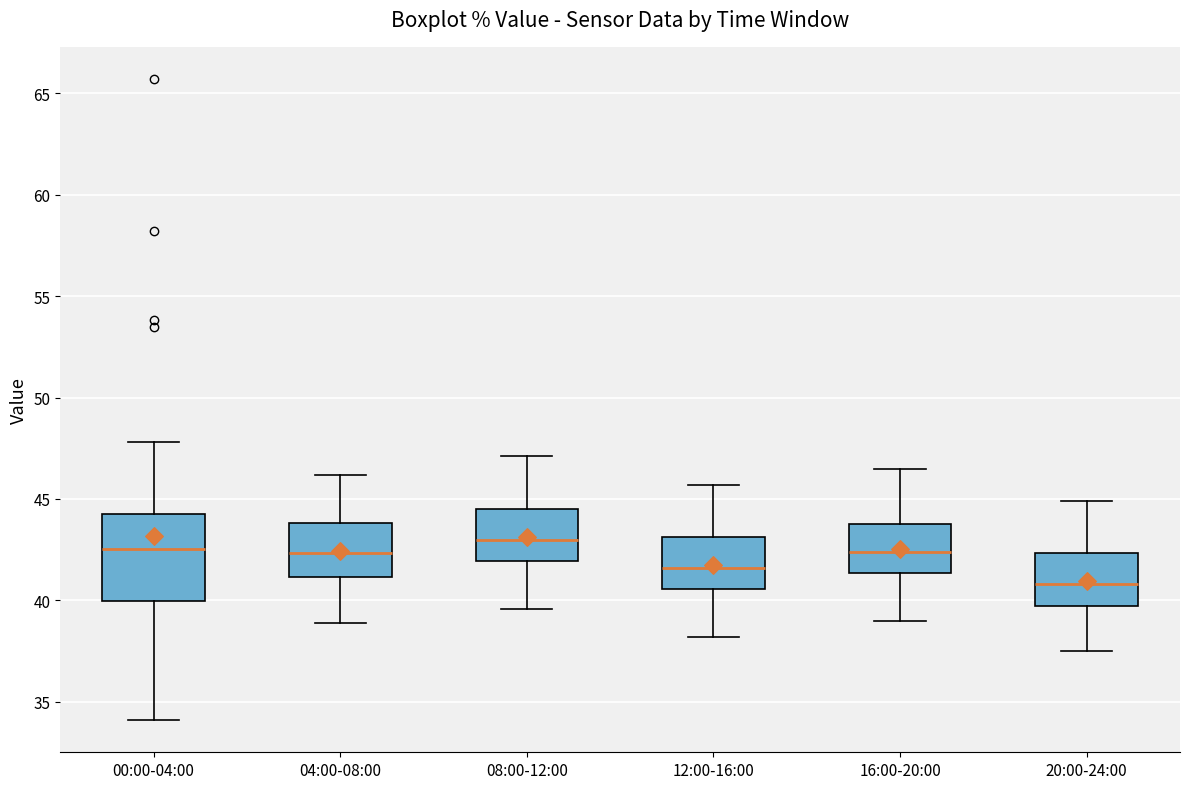

Which box is the tallest, from its lower edge to its upper edge?

00:00-04:00